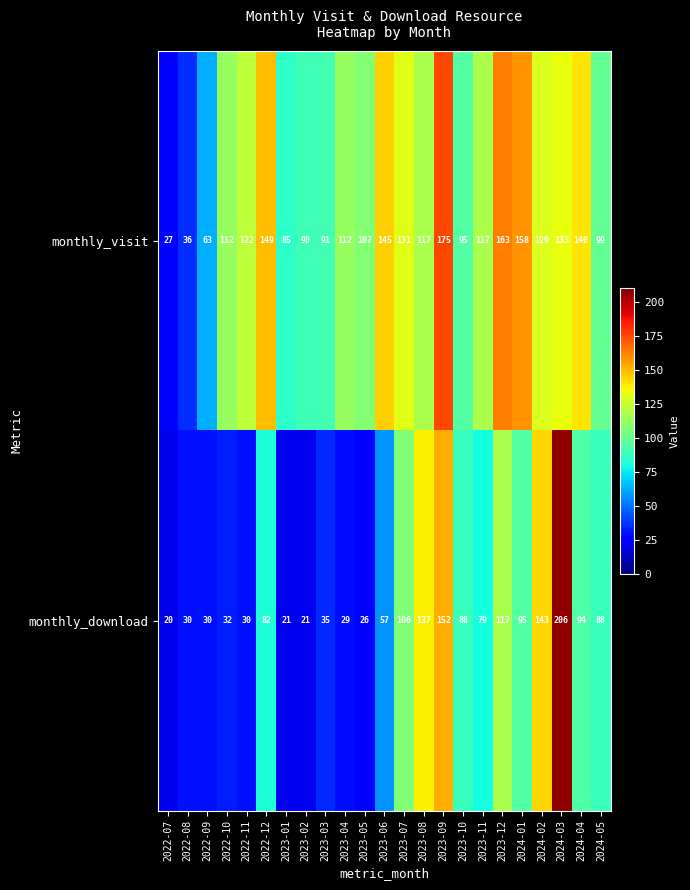

What is the difference between the highest and lowest values at 2023-04?

83